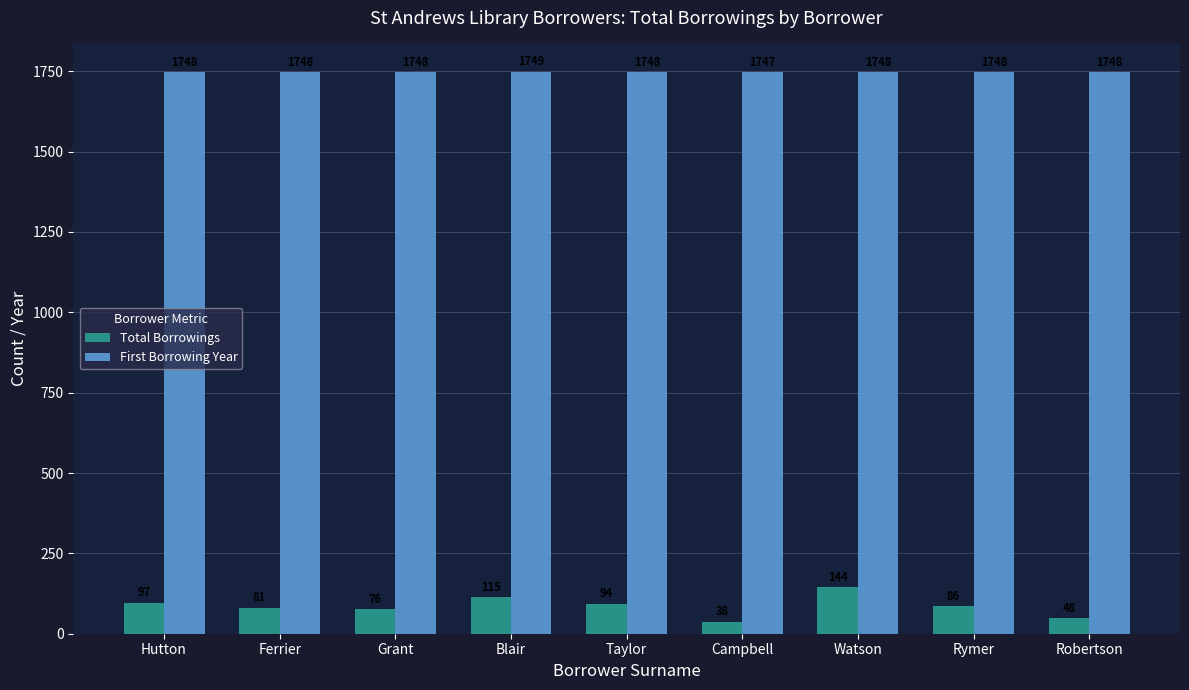

What is the difference between the First Borrowing Year values at Watson and Blair?

1